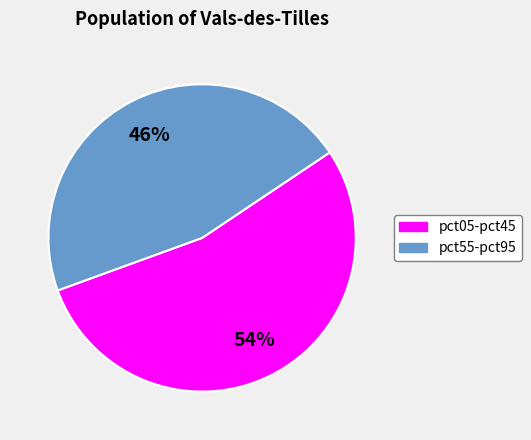

To the nearest percent, what is the average slice percentage?

50%